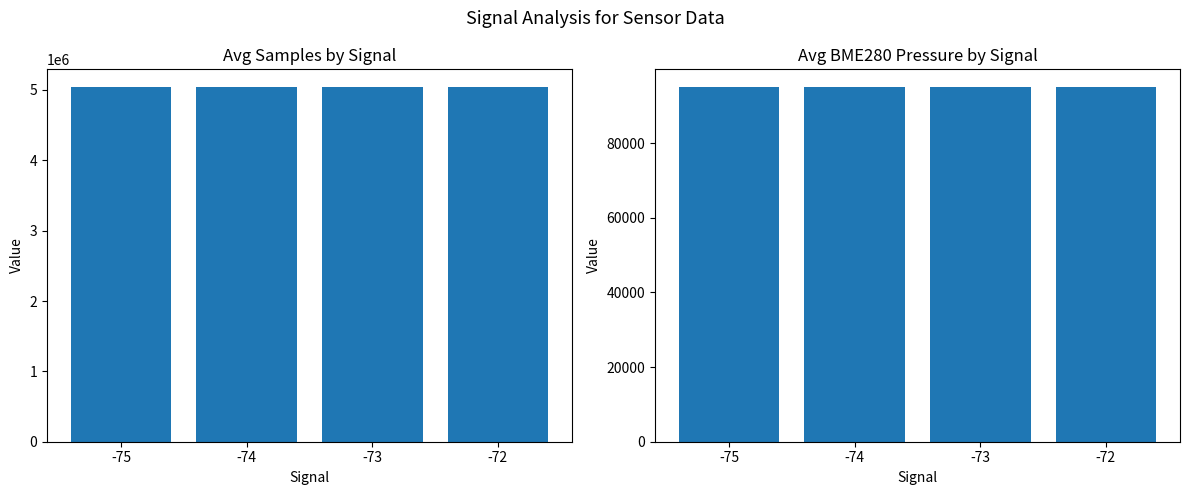

The value of Avg BME280 Pressure at -75 is 95021.7. True or false?

True